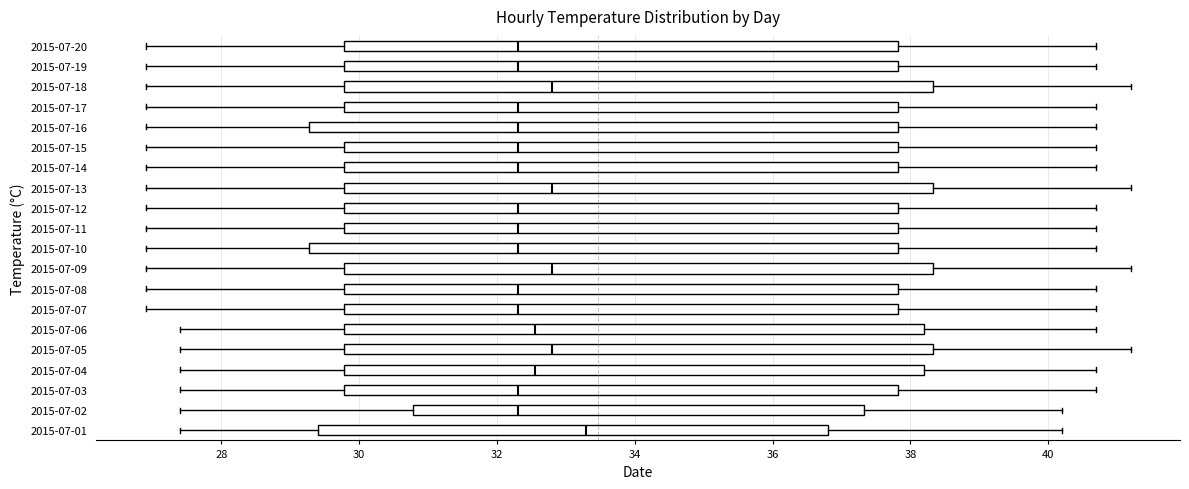

Reading bottom to top, transcribe this box plot: for each box, give where its median line is, the range the box spans, and where its two whiskers end, as read against the x-axis. The values are not printed on the chart, so give them approximately, as read against the axis.

2015-07-01: median 33.4, box 29.4 to 36.8, whiskers 27.4 to 40.2
2015-07-02: median 32.4, box 30.8 to 37.4, whiskers 27.4 to 40.2
2015-07-03: median 32.4, box 29.8 to 37.8, whiskers 27.4 to 40.8
2015-07-04: median 32.6, box 29.8 to 38.2, whiskers 27.4 to 40.8
2015-07-05: median 32.8, box 29.8 to 38.4, whiskers 27.4 to 41.2
2015-07-06: median 32.6, box 29.8 to 38.2, whiskers 27.4 to 40.8
2015-07-07: median 32.4, box 29.8 to 37.8, whiskers 27.0 to 40.8
2015-07-08: median 32.4, box 29.8 to 37.8, whiskers 27.0 to 40.8
2015-07-09: median 32.8, box 29.8 to 38.4, whiskers 27.0 to 41.2
2015-07-10: median 32.4, box 29.2 to 37.8, whiskers 27.0 to 40.8
2015-07-11: median 32.4, box 29.8 to 37.8, whiskers 27.0 to 40.8
2015-07-12: median 32.4, box 29.8 to 37.8, whiskers 27.0 to 40.8
2015-07-13: median 32.8, box 29.8 to 38.4, whiskers 27.0 to 41.2
2015-07-14: median 32.4, box 29.8 to 37.8, whiskers 27.0 to 40.8
2015-07-15: median 32.4, box 29.8 to 37.8, whiskers 27.0 to 40.8
2015-07-16: median 32.4, box 29.2 to 37.8, whiskers 27.0 to 40.8
2015-07-17: median 32.4, box 29.8 to 37.8, whiskers 27.0 to 40.8
2015-07-18: median 32.8, box 29.8 to 38.4, whiskers 27.0 to 41.2
2015-07-19: median 32.4, box 29.8 to 37.8, whiskers 27.0 to 40.8
2015-07-20: median 32.4, box 29.8 to 37.8, whiskers 27.0 to 40.8